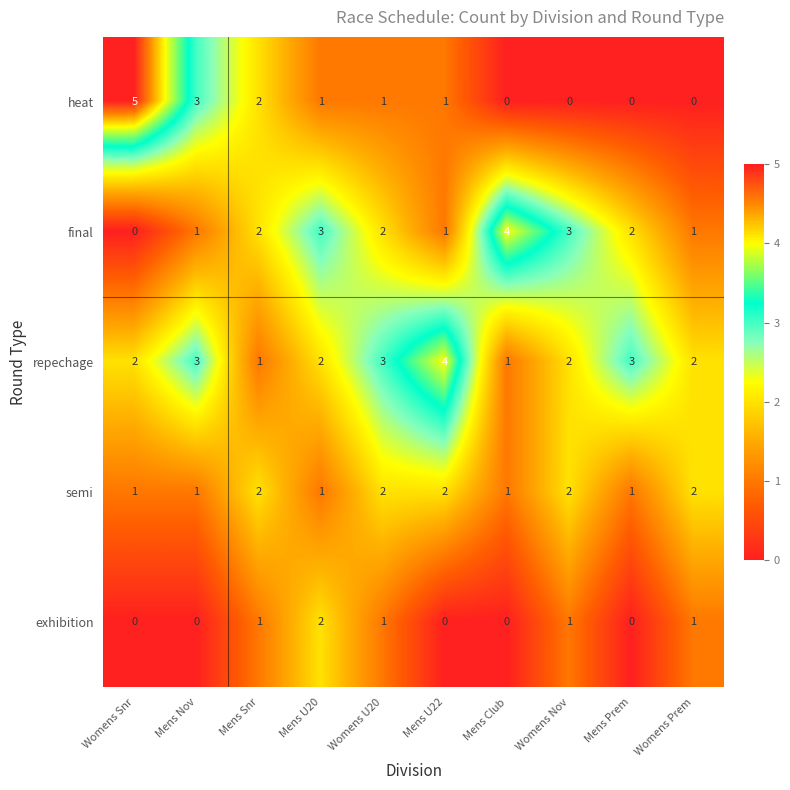

The final series shows 1 at Mens U22. True or false?

True